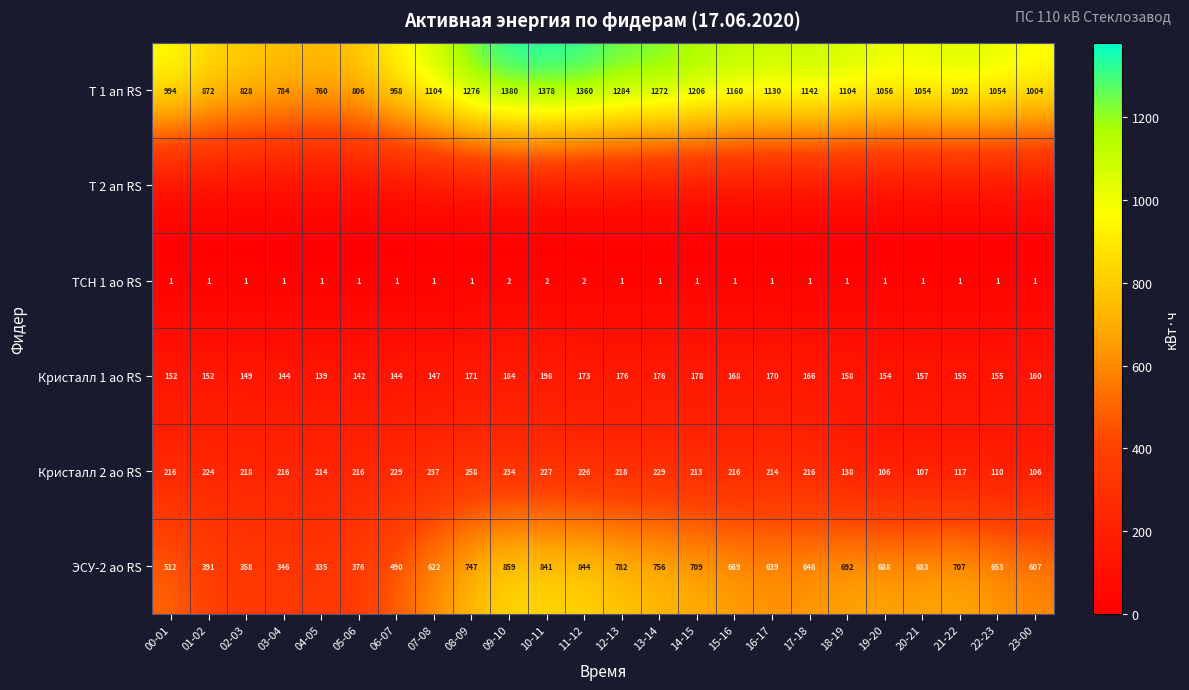

At which label is ЭСУ-2 ао RS closest to 597?

23-00